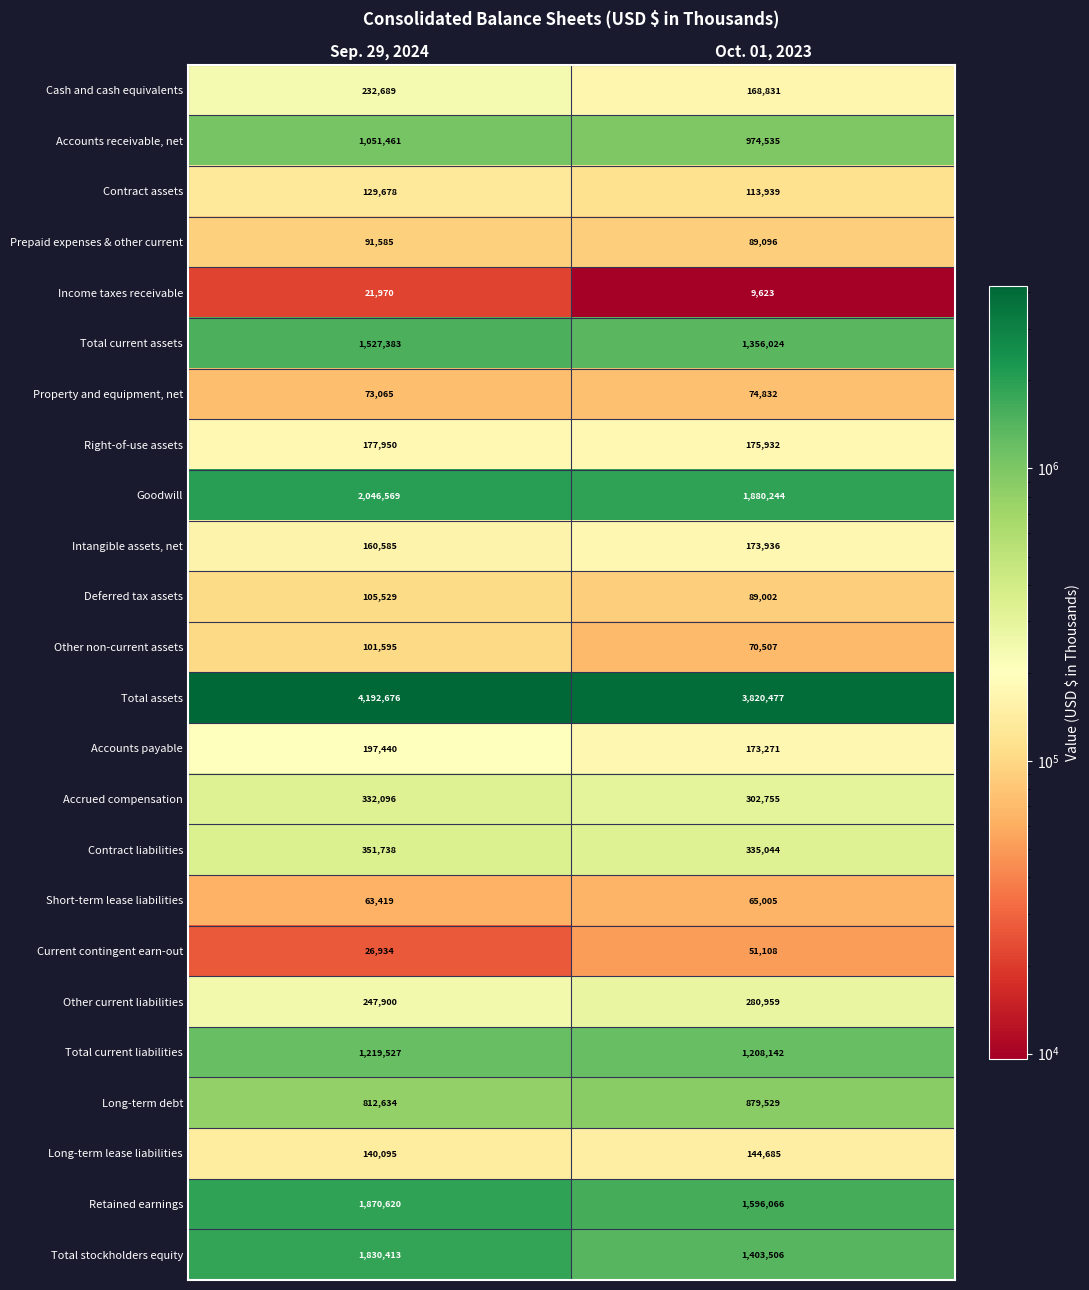

What is the sum of the Short-term lease liabilities values at Sep. 29, 2024 and Oct. 01, 2023?

128424